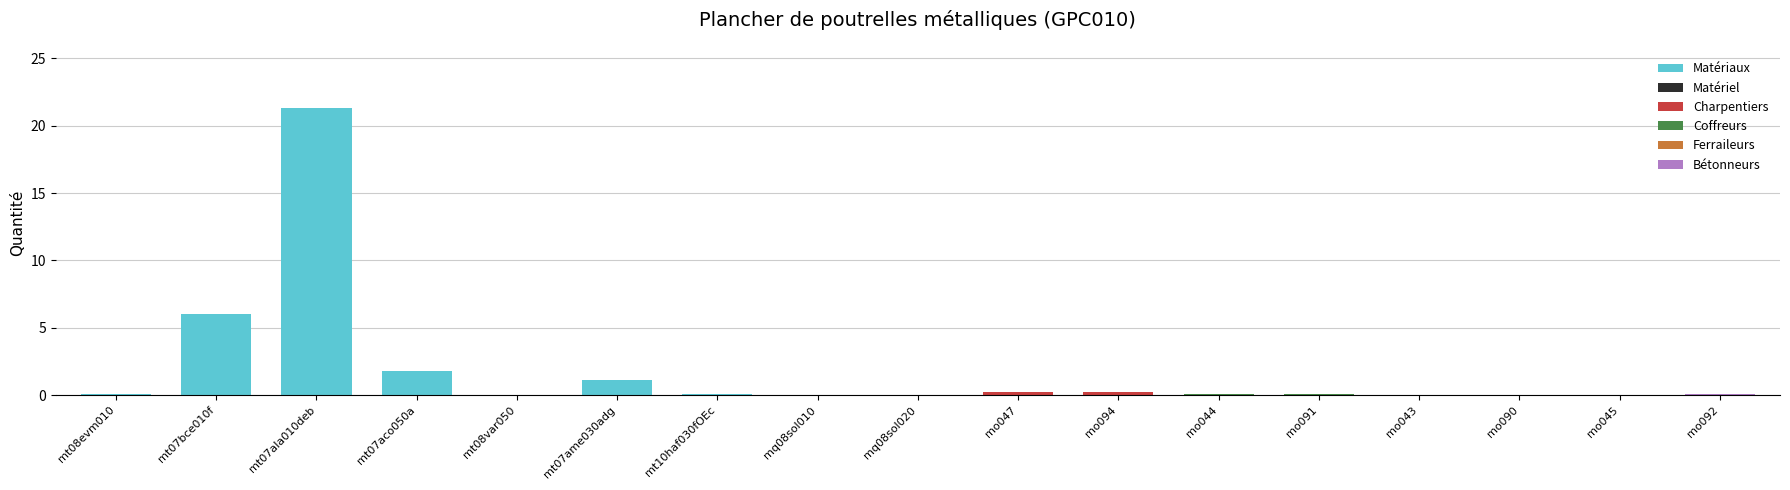

The chart shows a value of 0.1 at mo044. True or false?

True